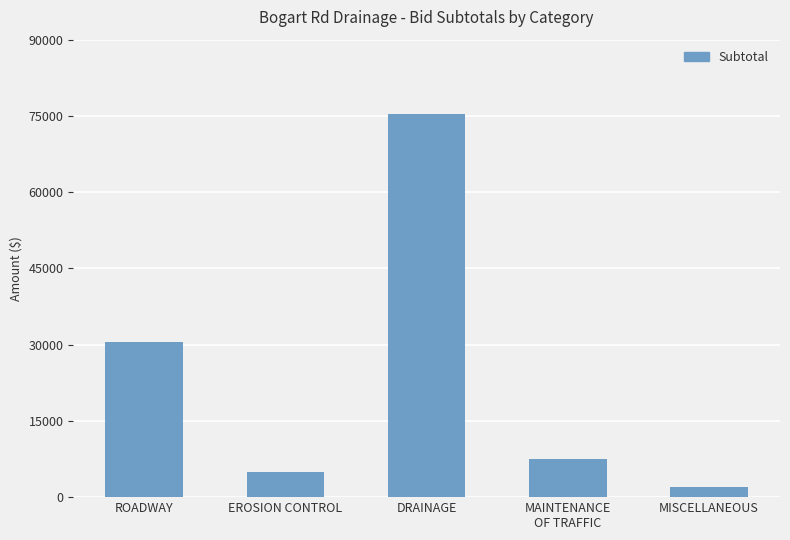

What is the sum of the values at MISCELLANEOUS and ROADWAY?

32494.0